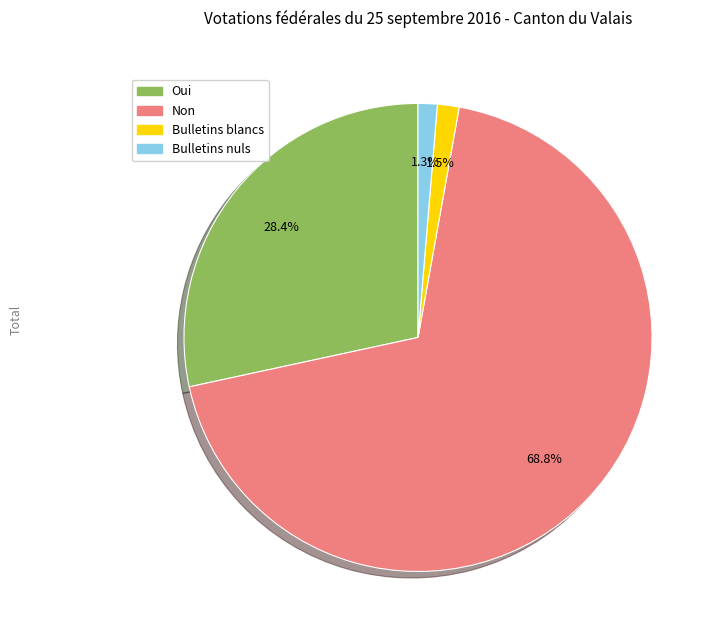

Which has a higher value, Oui or Bulletins nuls?

Oui